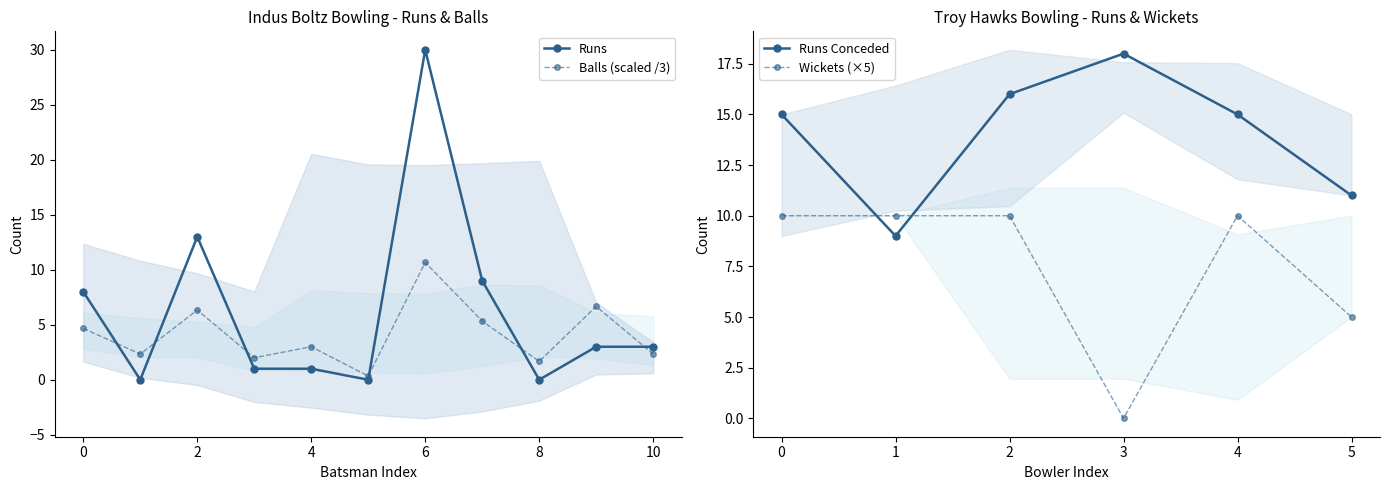

The Balls (scaled /3) series shows 3.0 at 4. True or false?

True